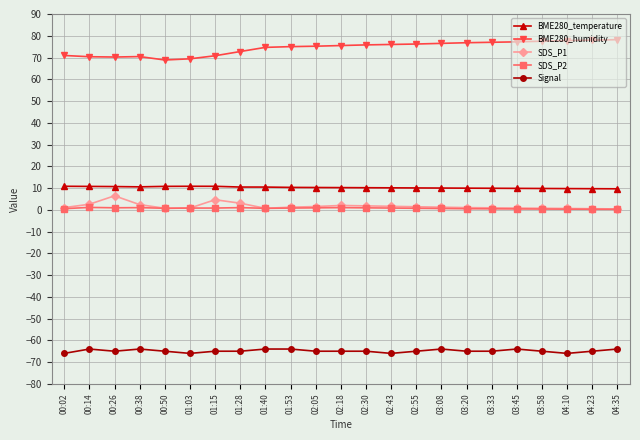

The BME280_temperature series shows 3.2 at 00:26. True or false?

False